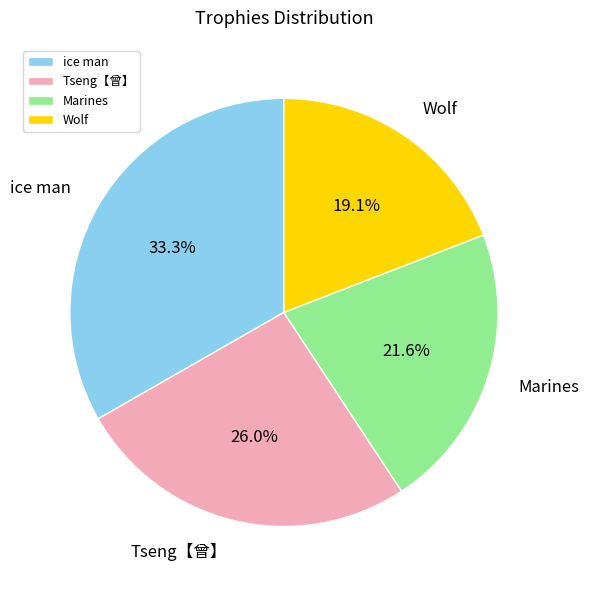

How much of the chart is everything except Wolf?

80.9%